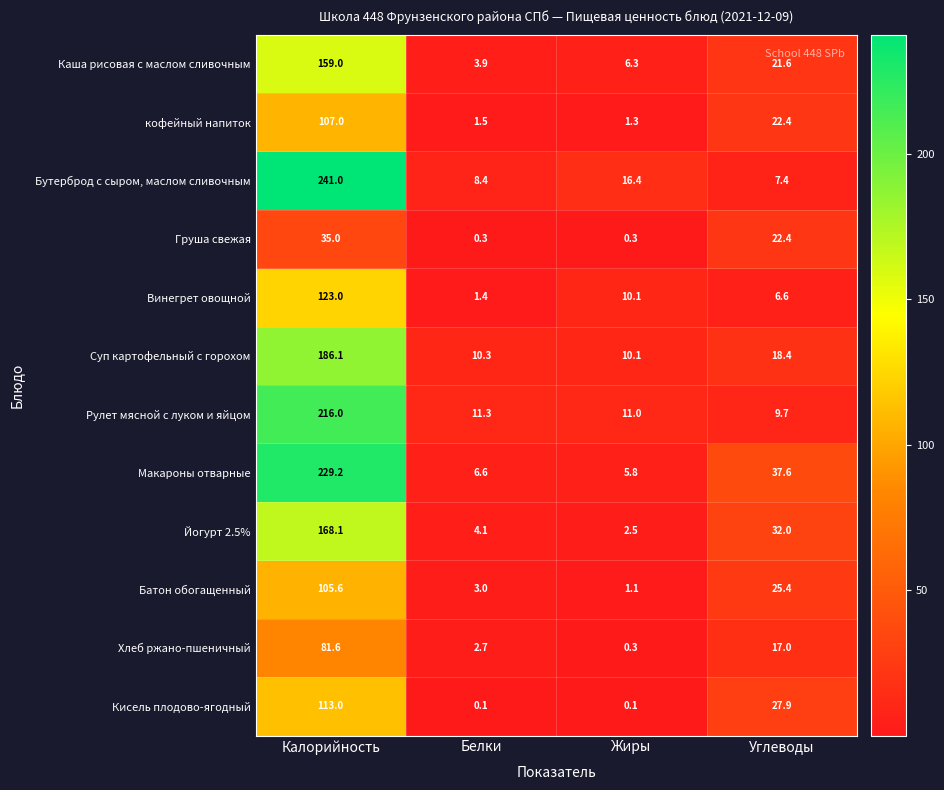

The Суп картофельный с горохом series shows 10.3 at Белки. True or false?

True